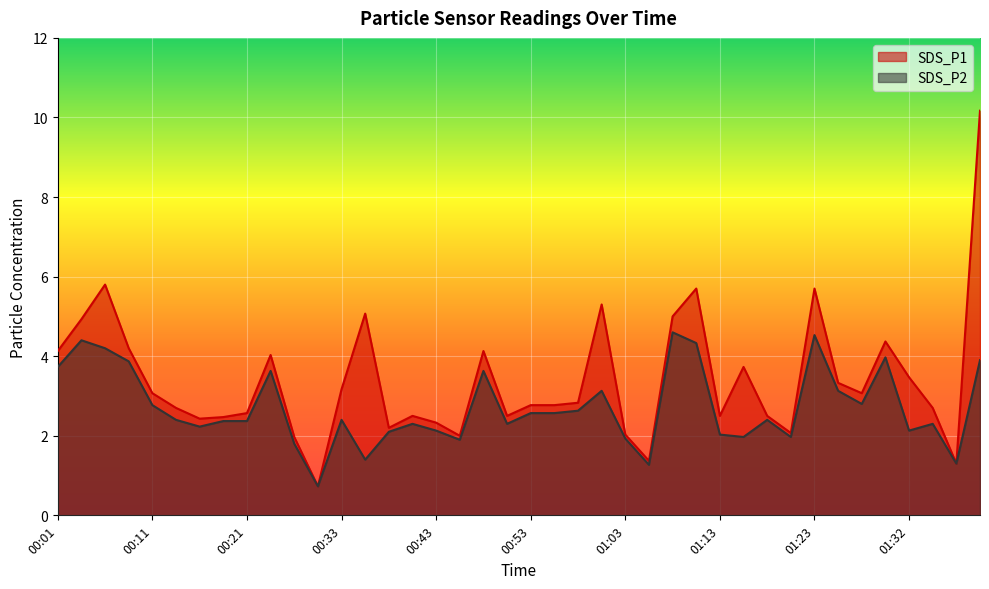

What is the average value of the SDS_P1 series?

3.4